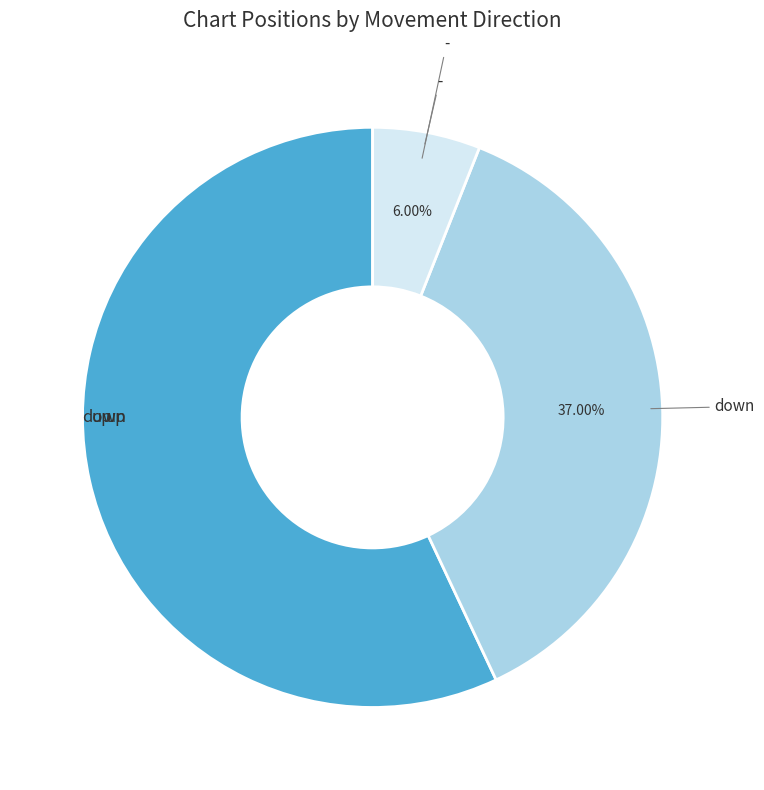

How many slices are in this pie chart?

3